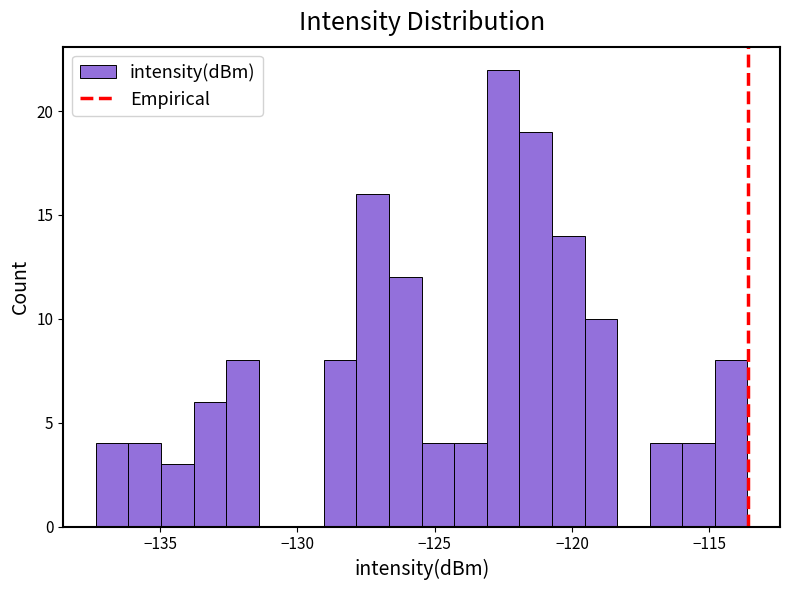

Read against the x-axis, roughly where is the centre of the tallest bar?

-122.5